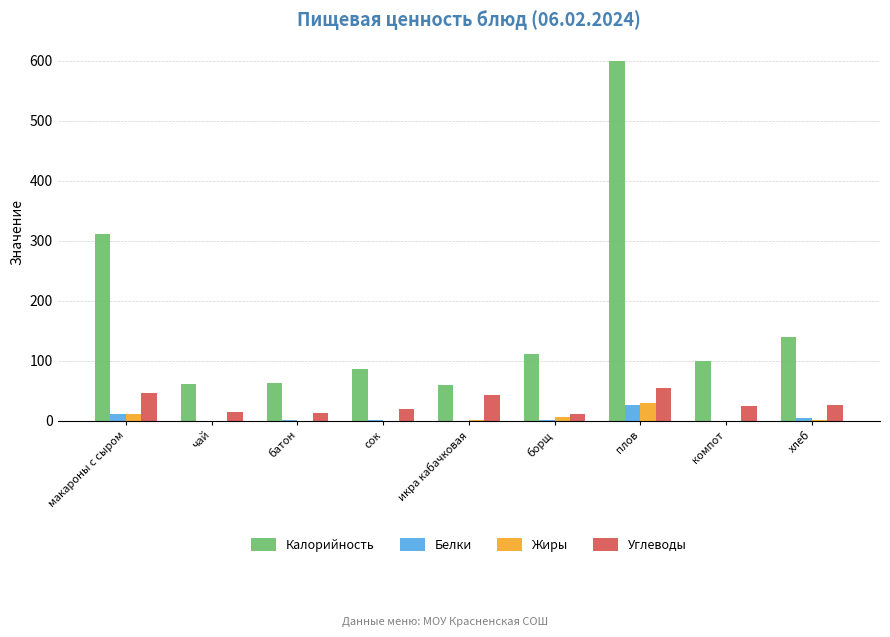

What is the sum of all Углеводы values?

254.1